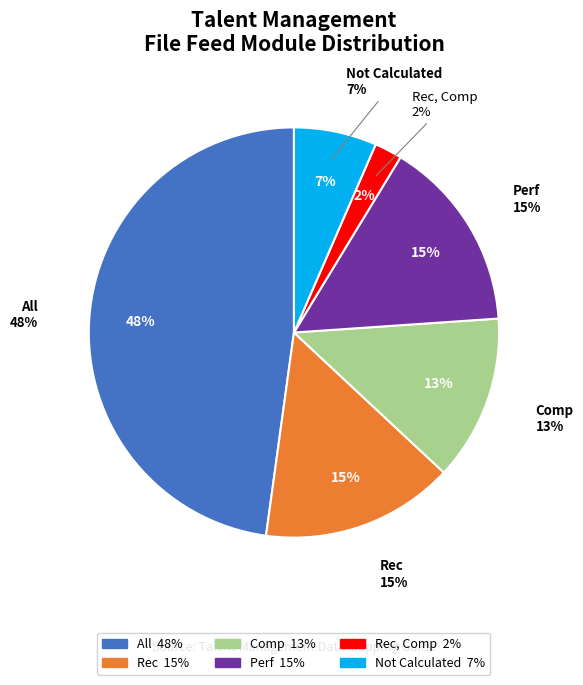

Is there any slice that represents more than half of the pie?

No